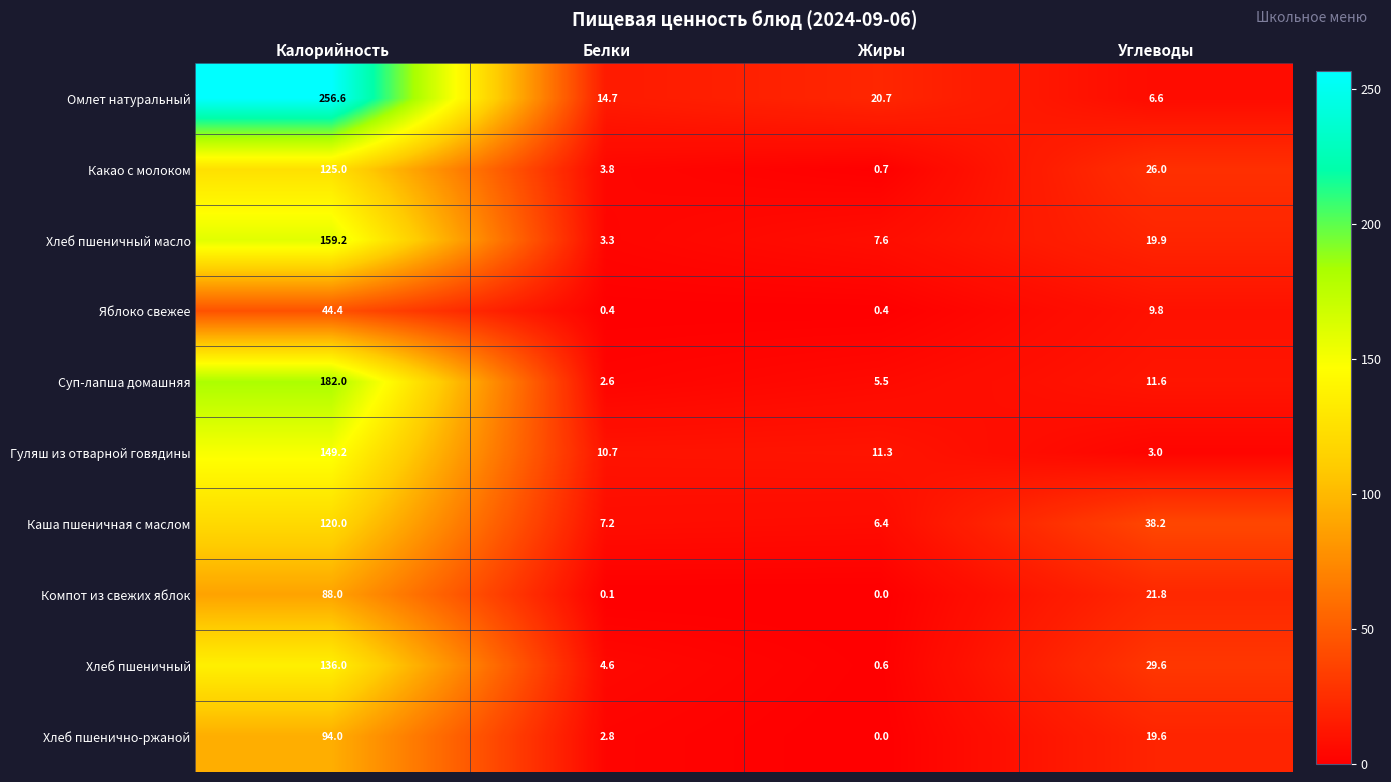

What is the highest value of the Компот из свежих яблок series?

88.0